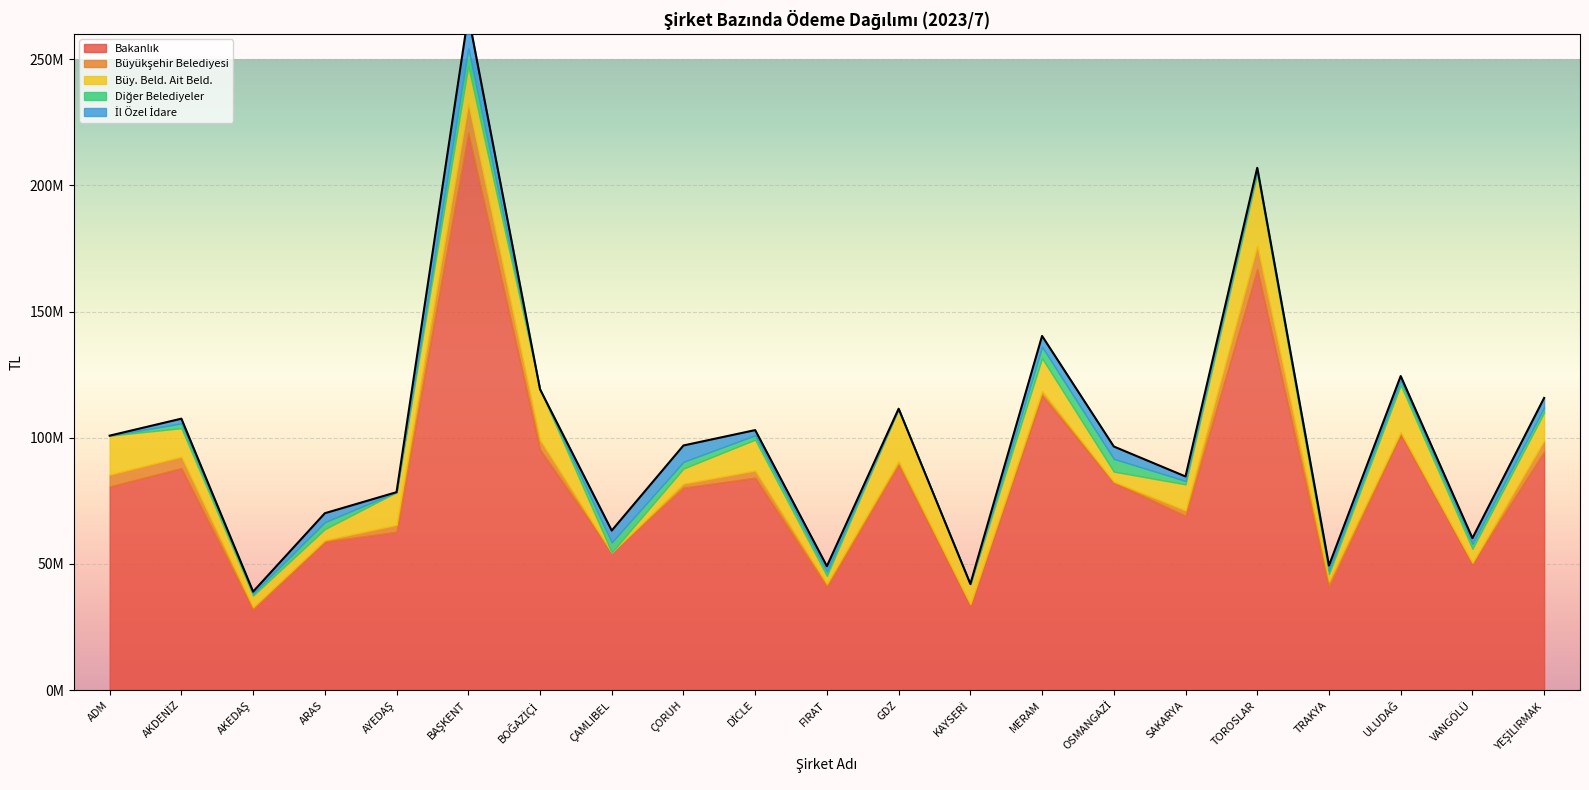

In Bakanlık, how many points are lower than both neighbors (excluding endpoints)?

7